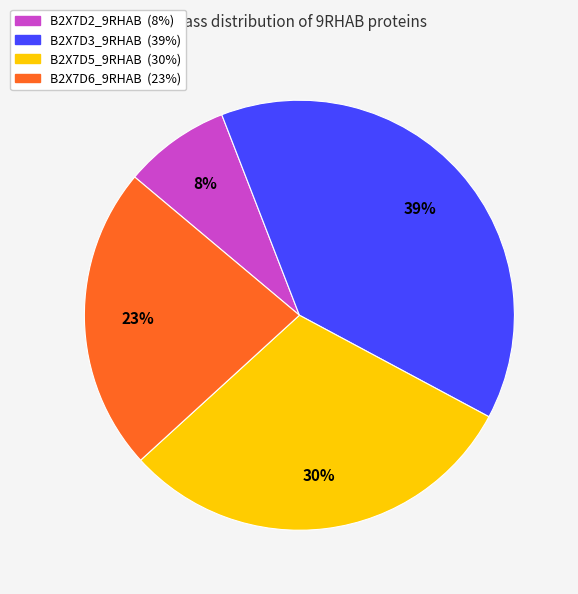

Which has a higher value, B2X7D3_9RHAB or B2X7D6_9RHAB?

B2X7D3_9RHAB